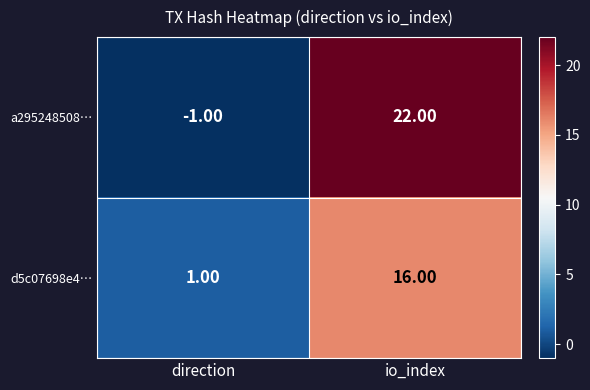

List the labels in order of d5c07698e4… value, smallest first.

direction, io_index